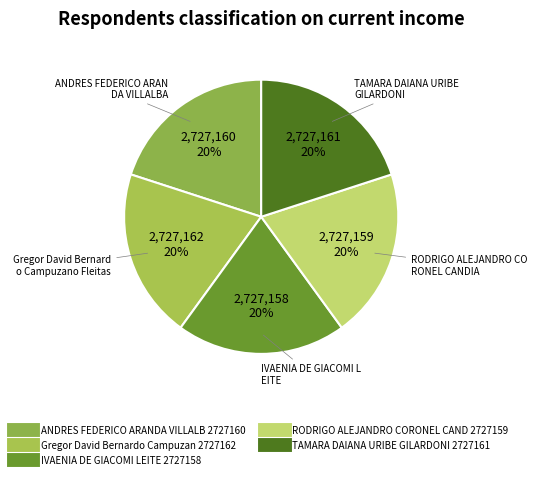

How many slices are in this pie chart?

5